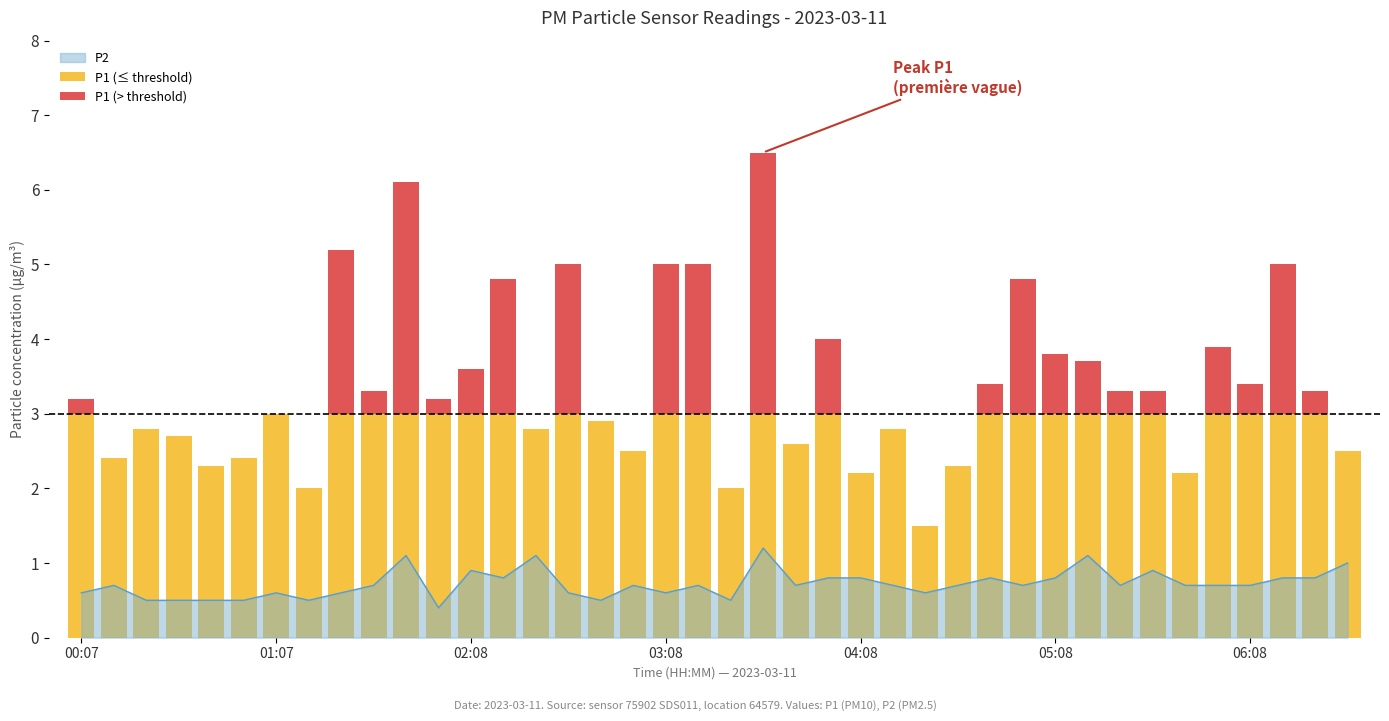

What position from the left is 01:07?

7